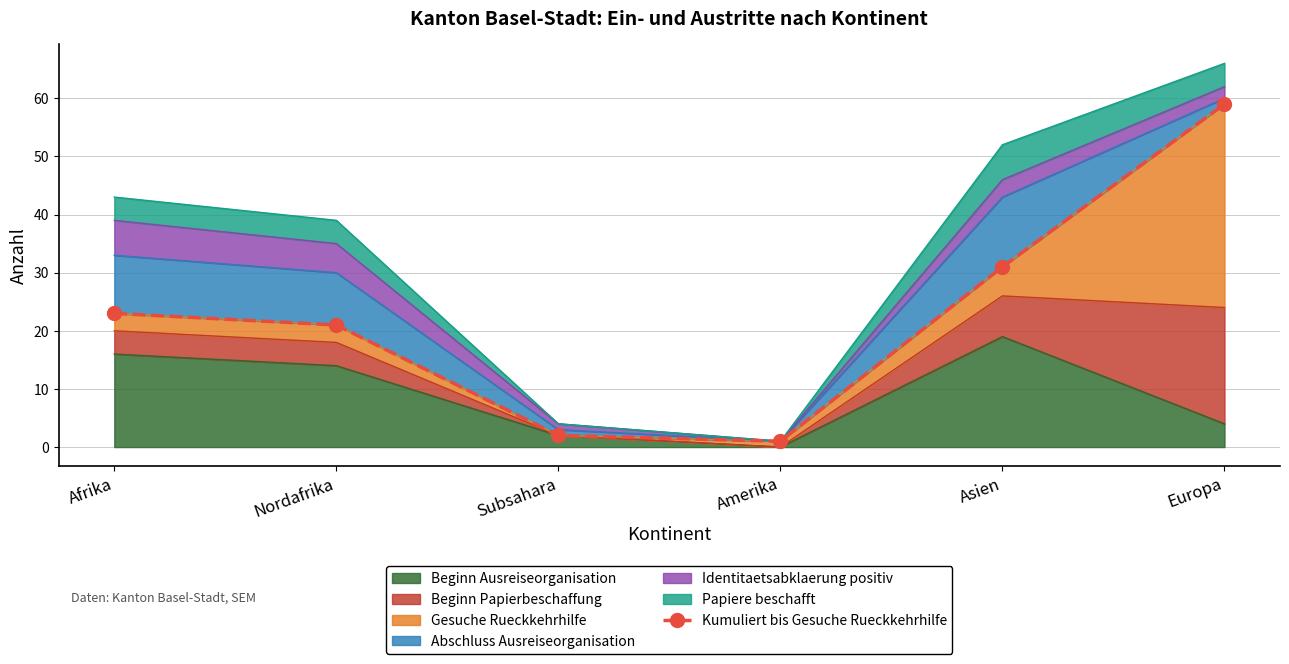

At which label does Beginn Ausreiseorganisation reach its minimum?

Amerika